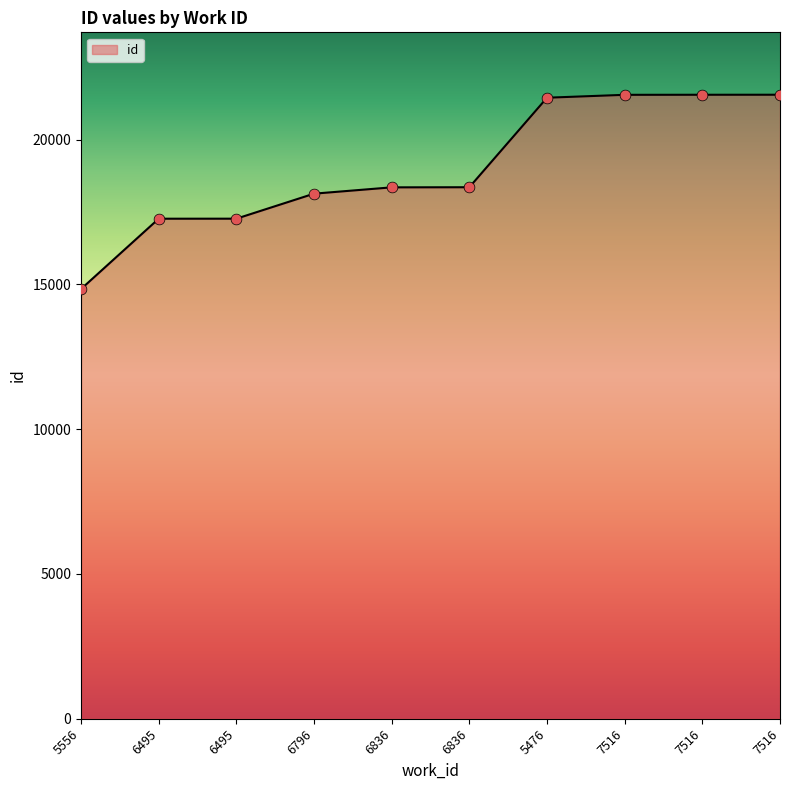

Approximately how many times larger is the value at 6495 compared to 6796?

1.0